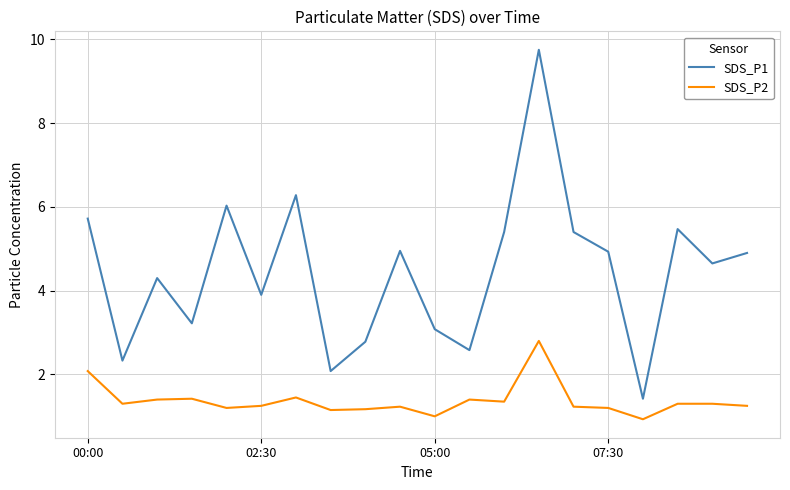

Which series has the largest total across all categories?

SDS_P1